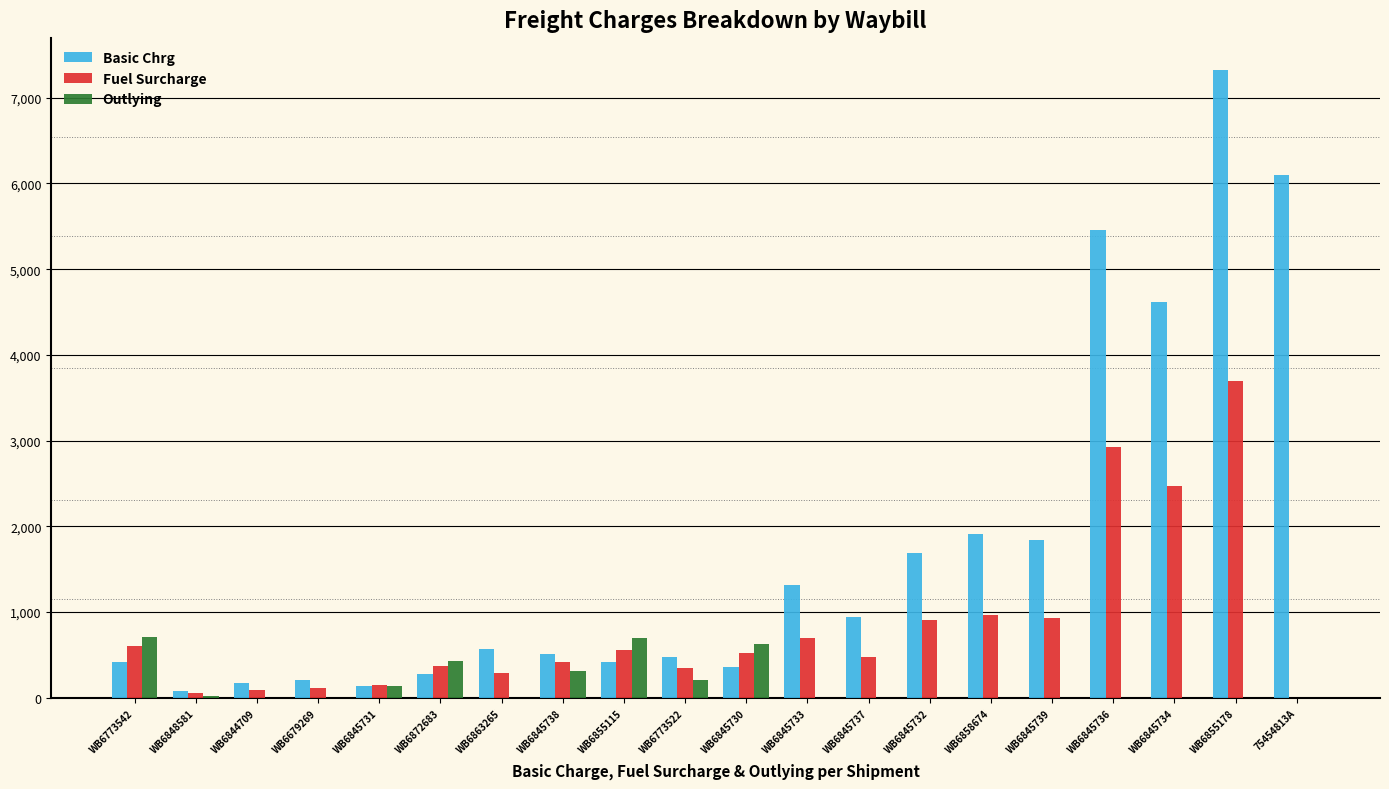

What is the sum of all Outlying values?

3128.0